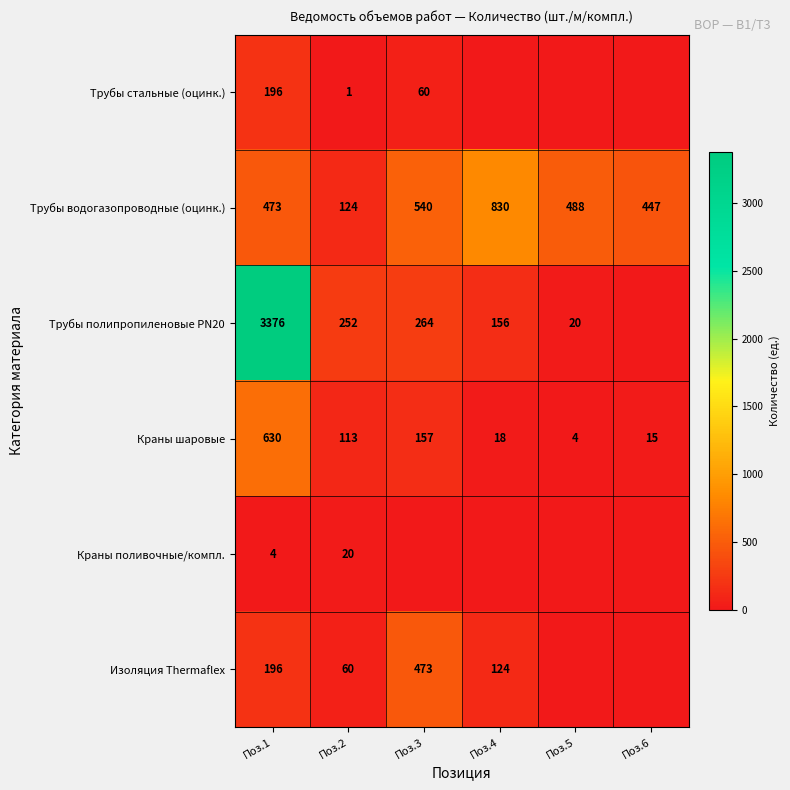

What is the spread (max minus min) of values at Поз.2?

251